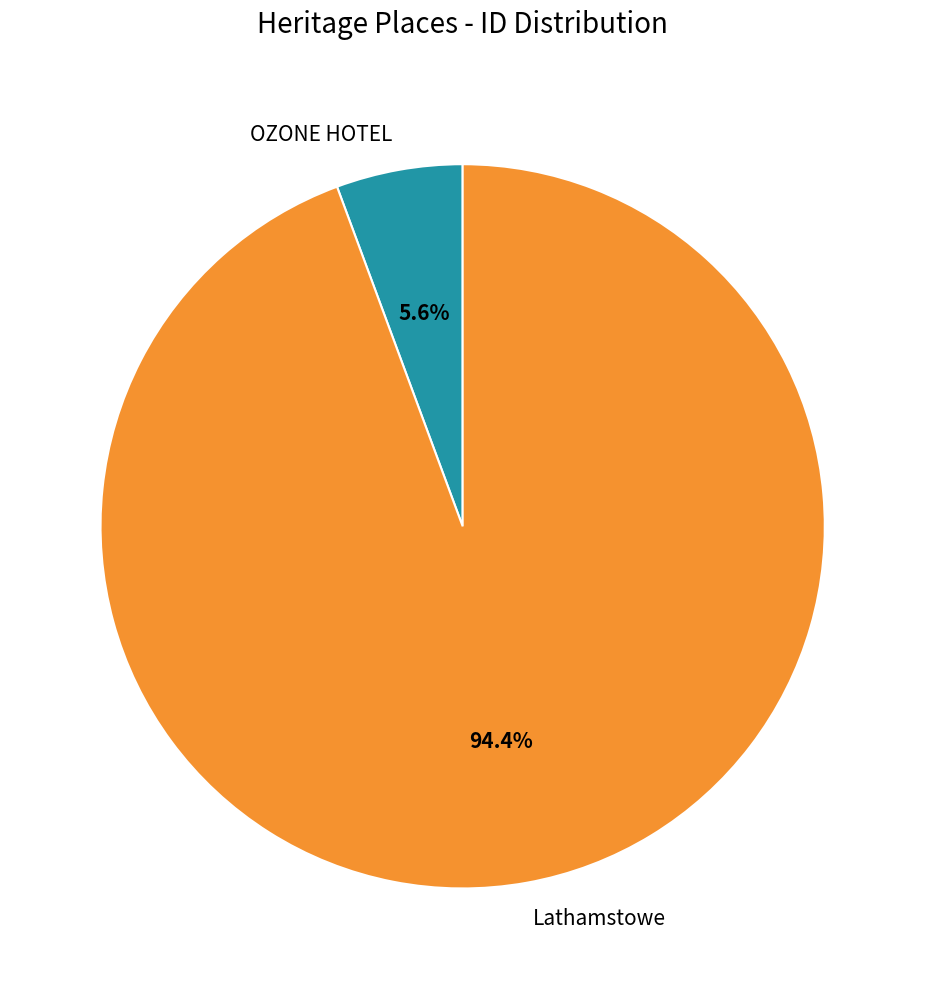

Between OZONE HOTEL and Lathamstowe, which is larger?

Lathamstowe